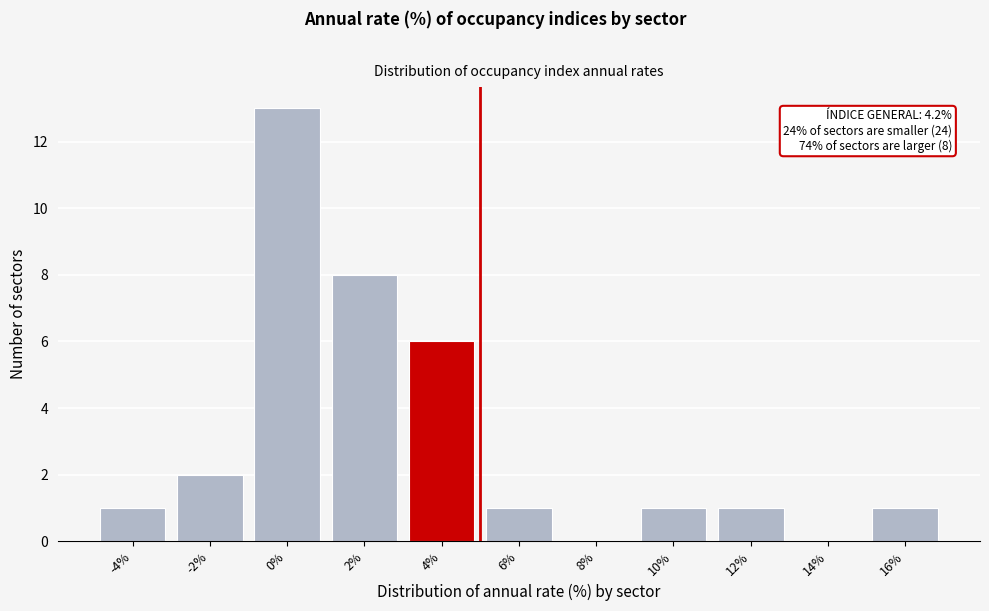

Reading right to left, what are all the values shown in this chart?

16%=1	14%=0	12%=1	10%=1	8%=0	6%=1	4%=6	2%=8	0%=13	-2%=2	-4%=1